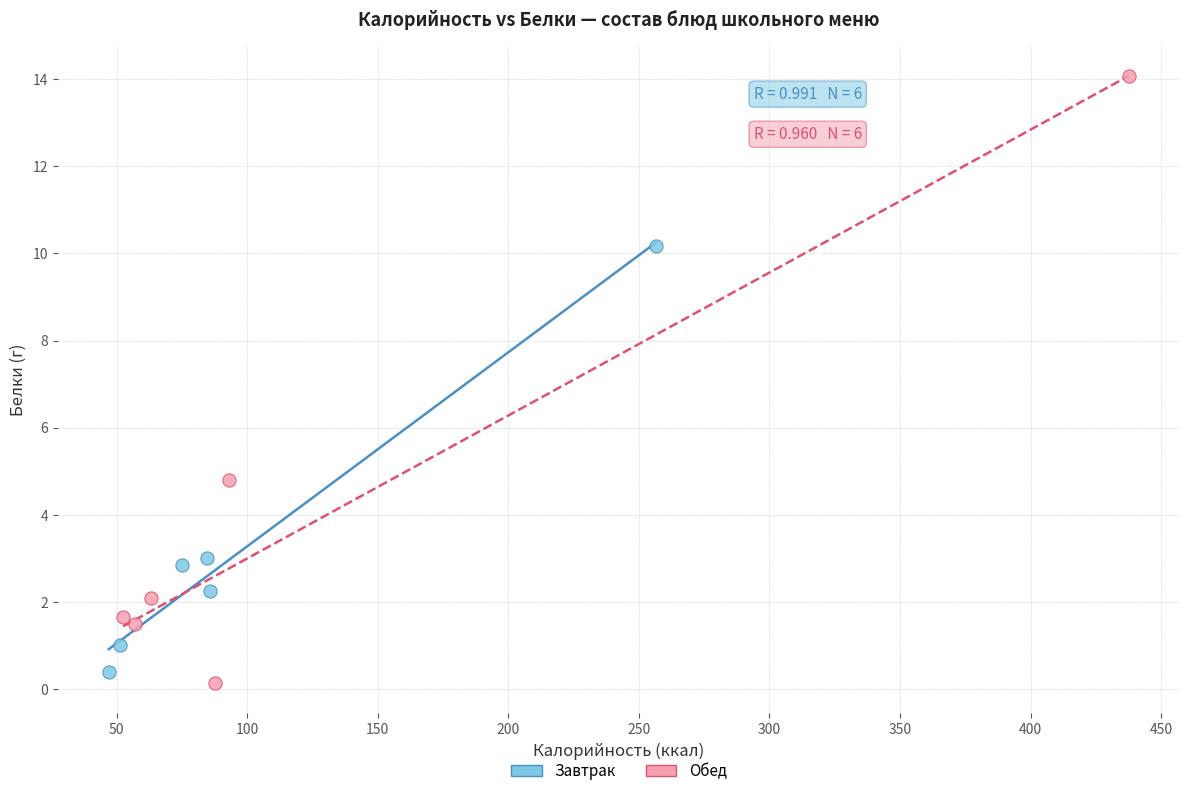

What are all the series names shown in the legend?

Завтрак, Обед